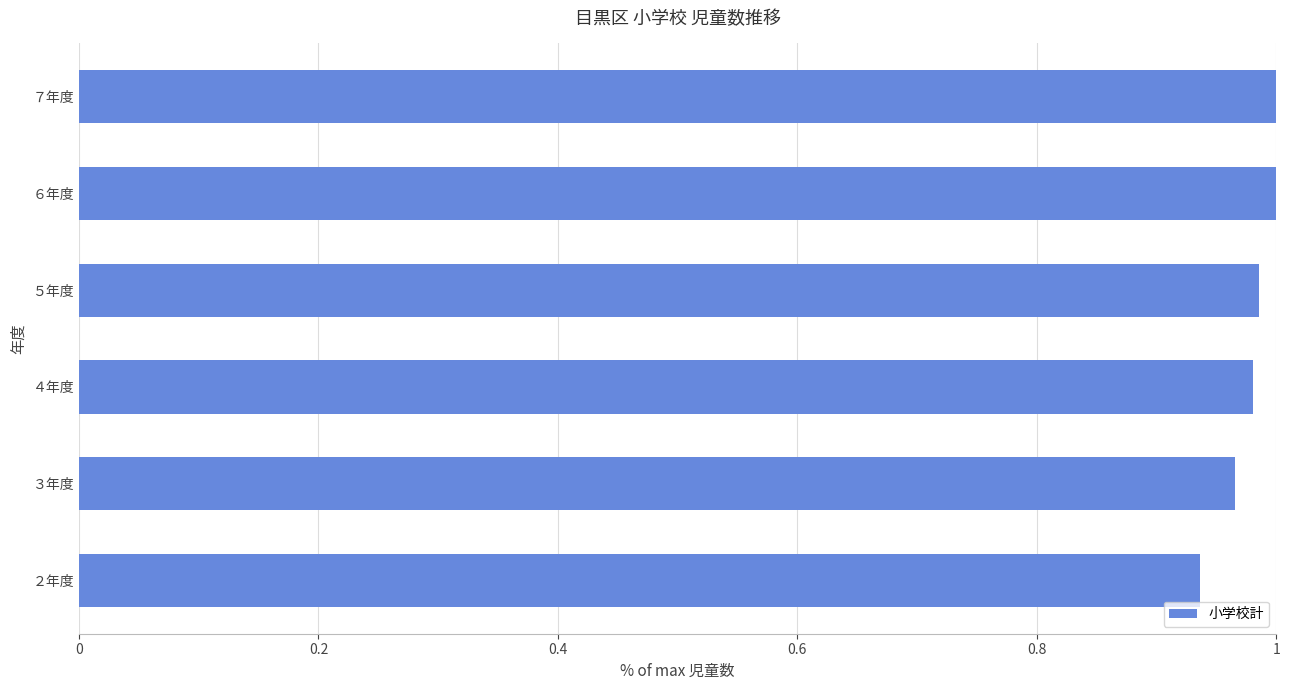

Where is the data nearest to the value 0?

２年度